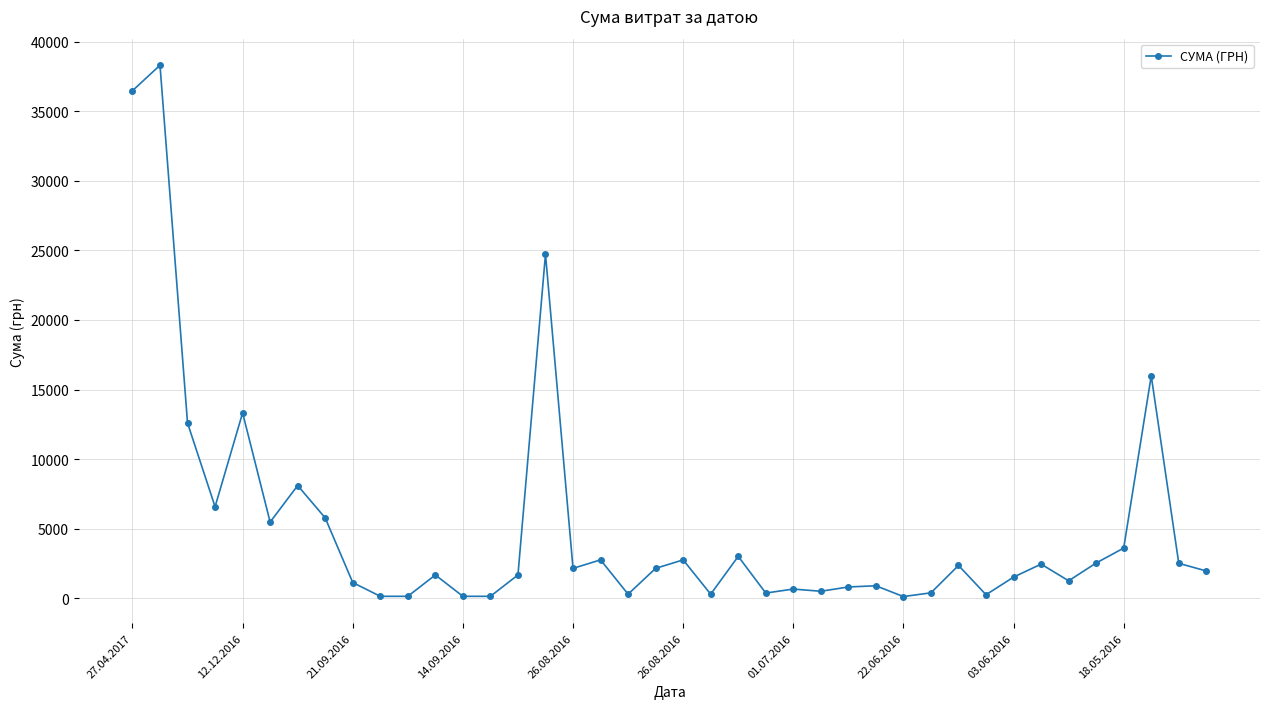

What is the greatest value displayed?

38323.2